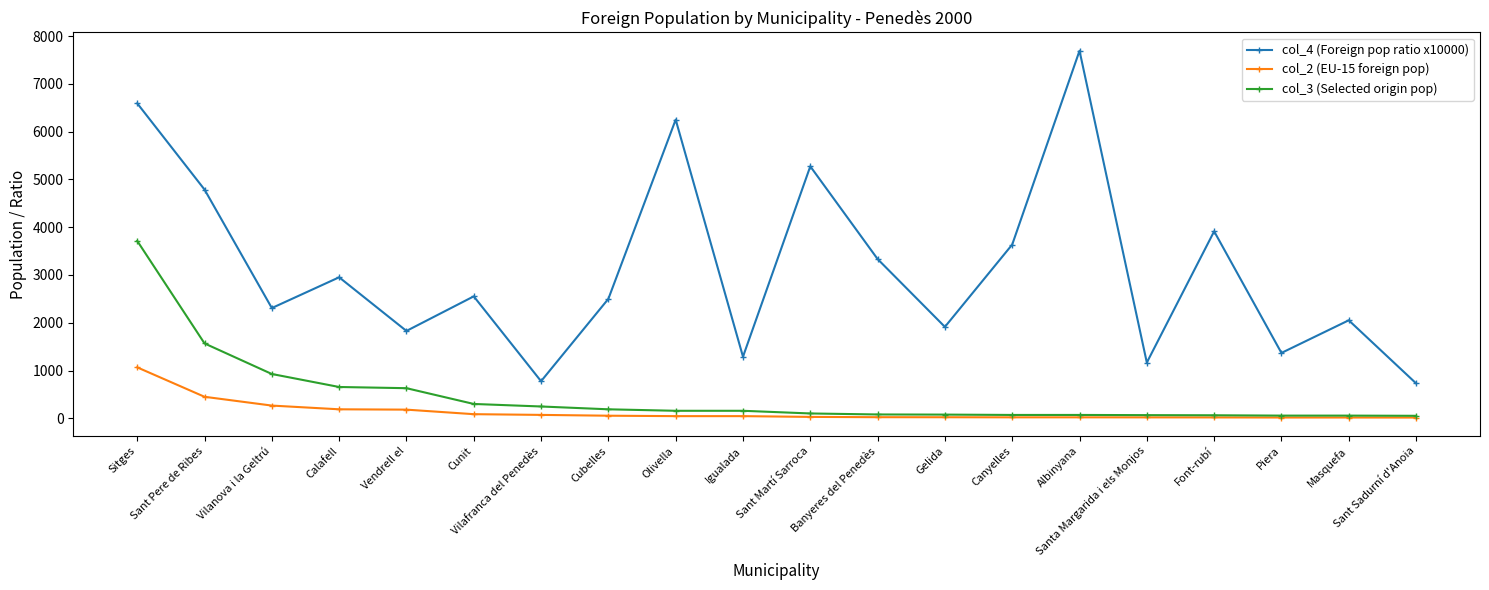

Between Sitges and Vendrell el, which series saw the biggest shift?

col_4 (Foreign pop ratio x10000)